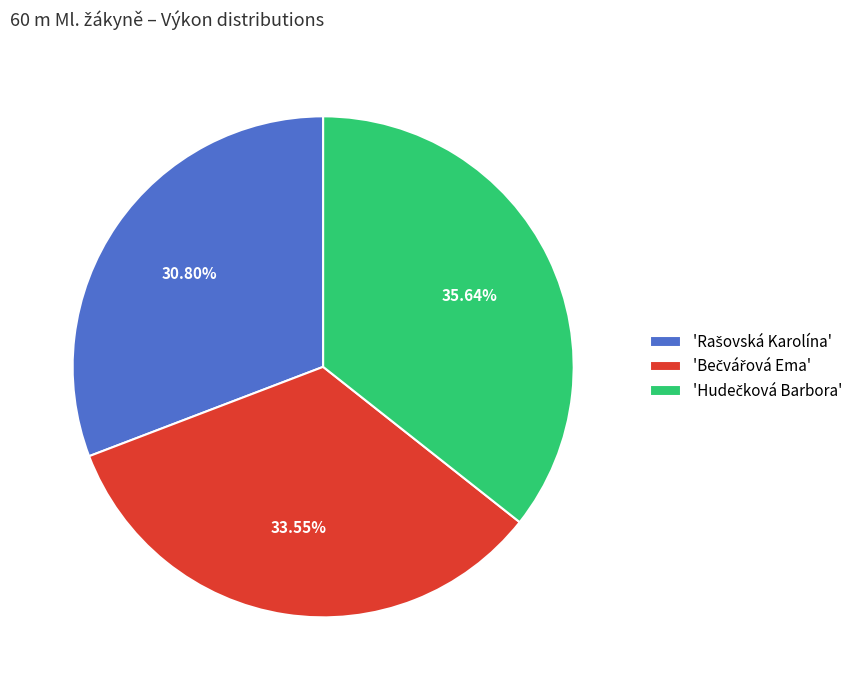

Is there a majority slice in this chart?

No